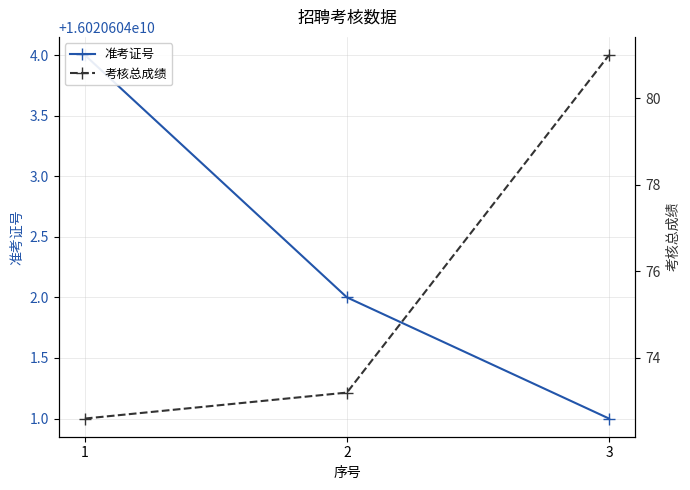

The 考核总成绩 series shows 81.0 at 3. True or false?

True